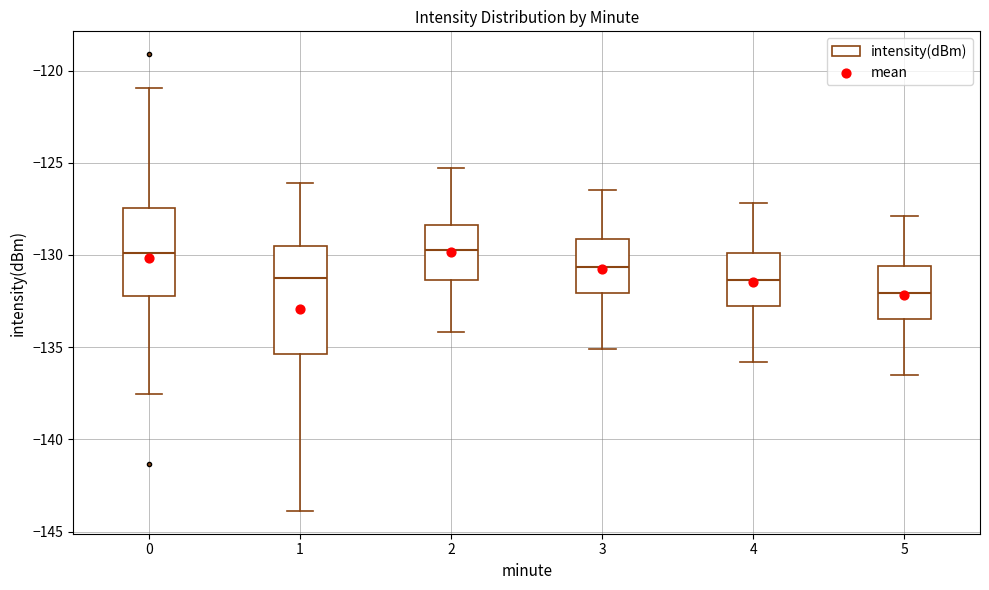

Comparing the boxes themselves (not the whiskers), which one is the tallest?

1